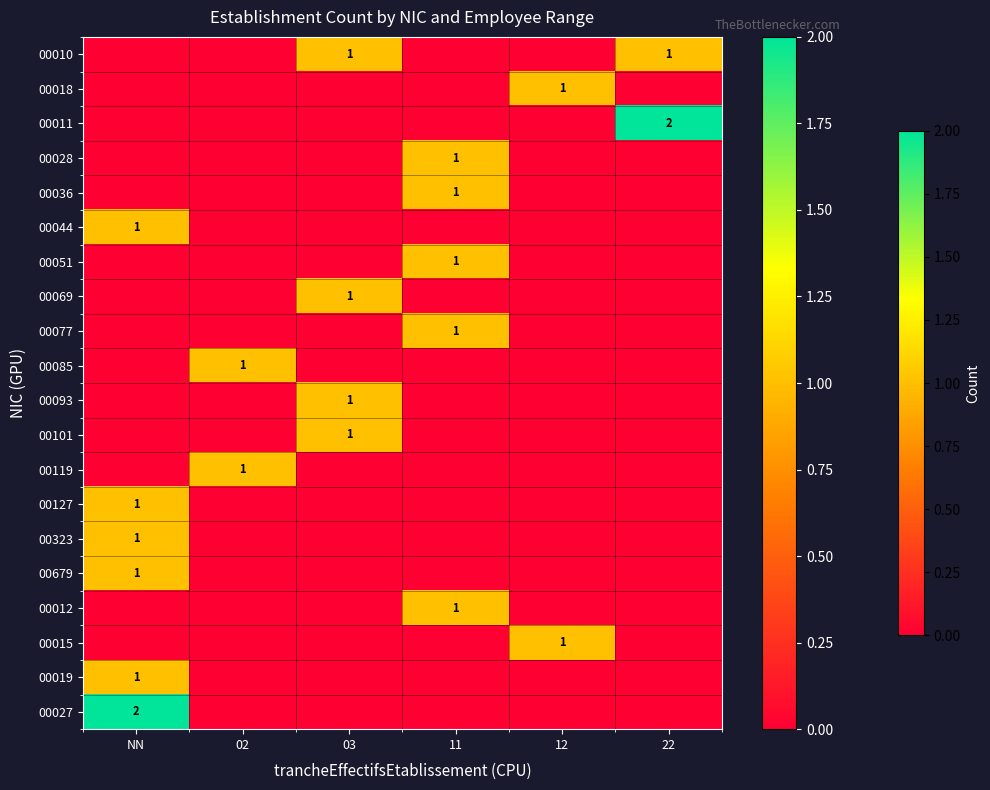

True or false: 00036 has a value of 1 at 11.

True